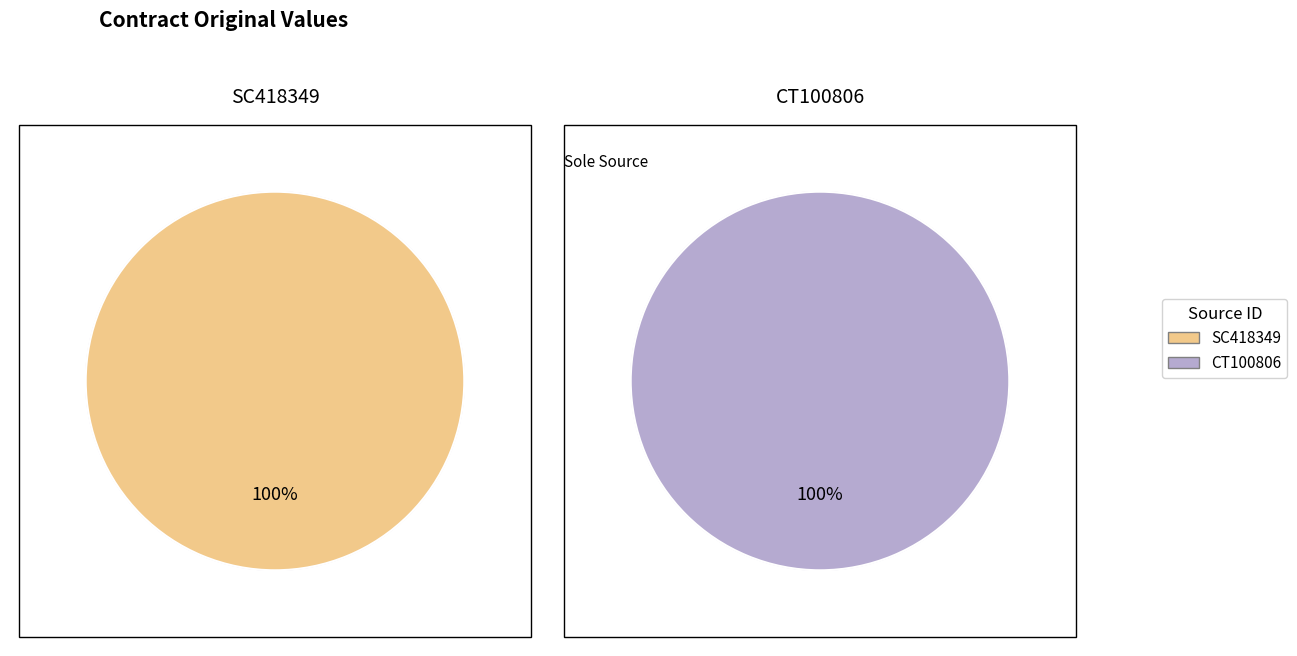

Rank the categories by value from highest to lowest.

CT100806, SC418349